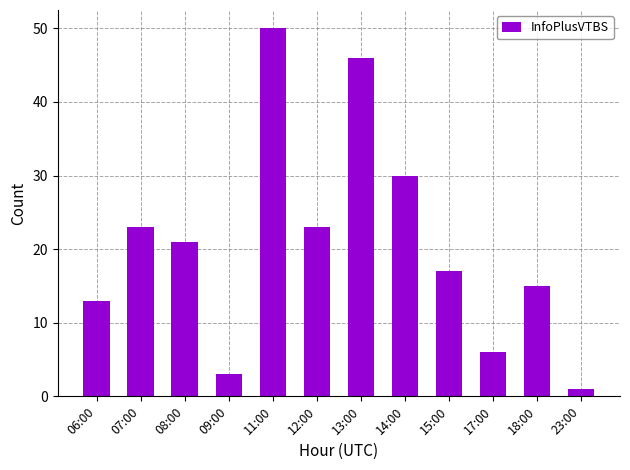

Is it true that the value at 08:00 is 13?

False